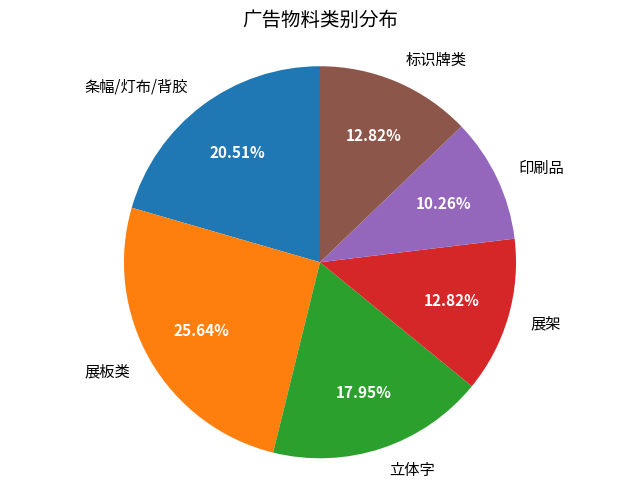

Is it true that 展架 is 6% of the pie?

False